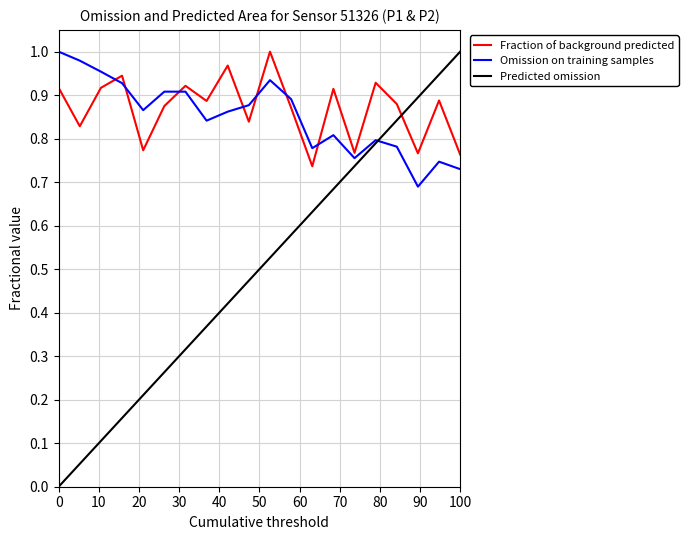

How many times do Fraction of background predicted and Omission on training samples cross each other?

7